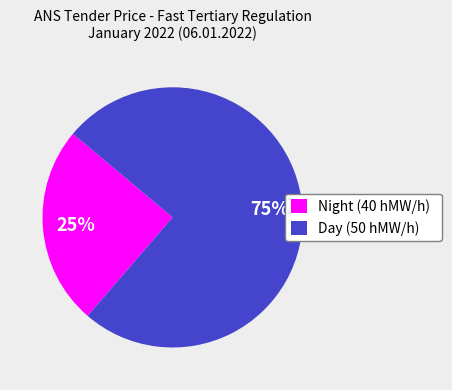

To the nearest percent, what is the average slice percentage?

50%